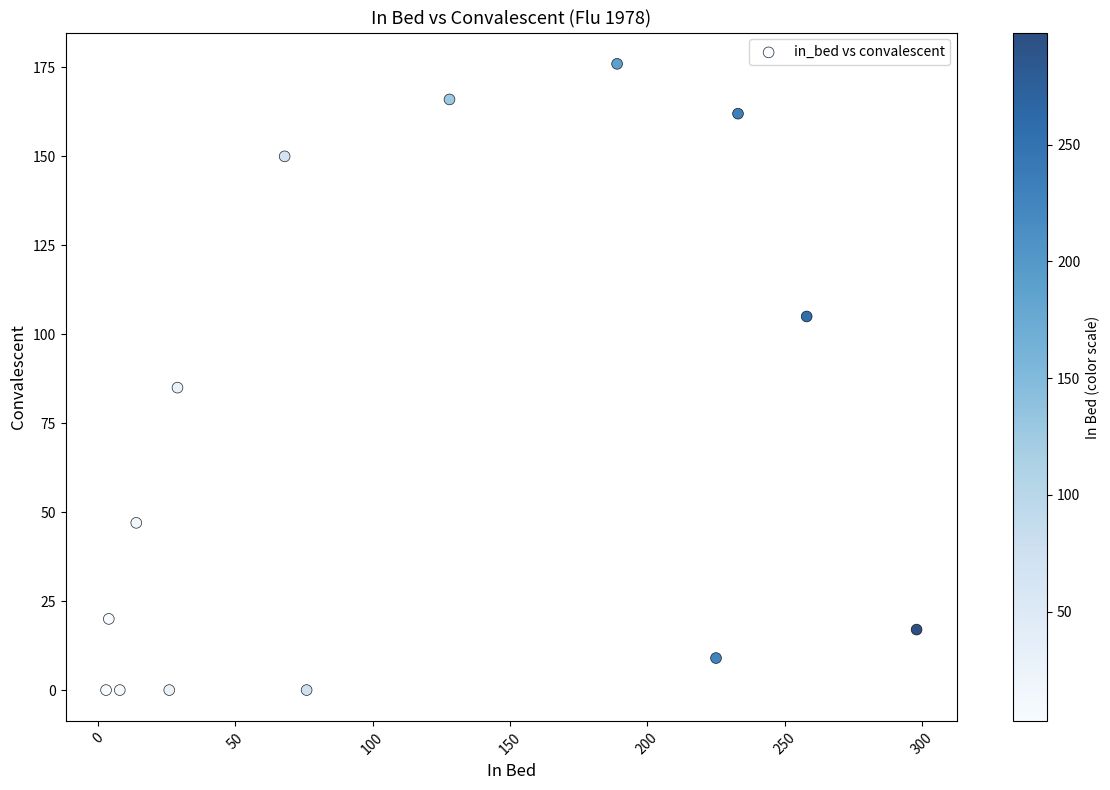

What is the range of Y values (max minus min)?

176